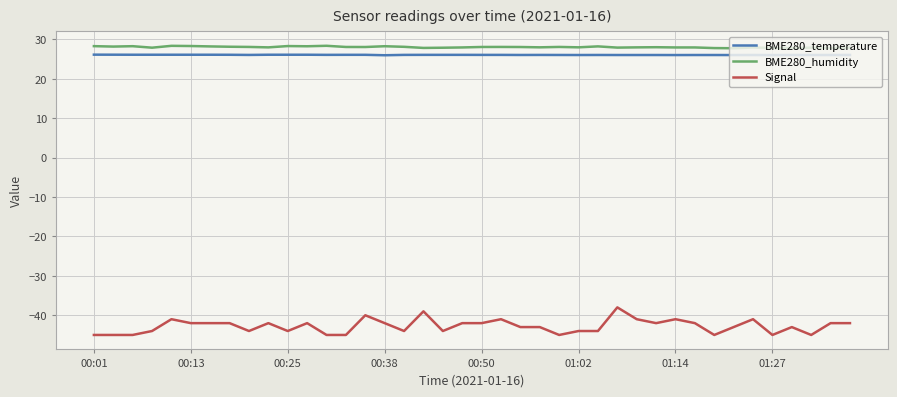

List the series in order of their peak value, lowest first.

Signal, BME280_temperature, BME280_humidity